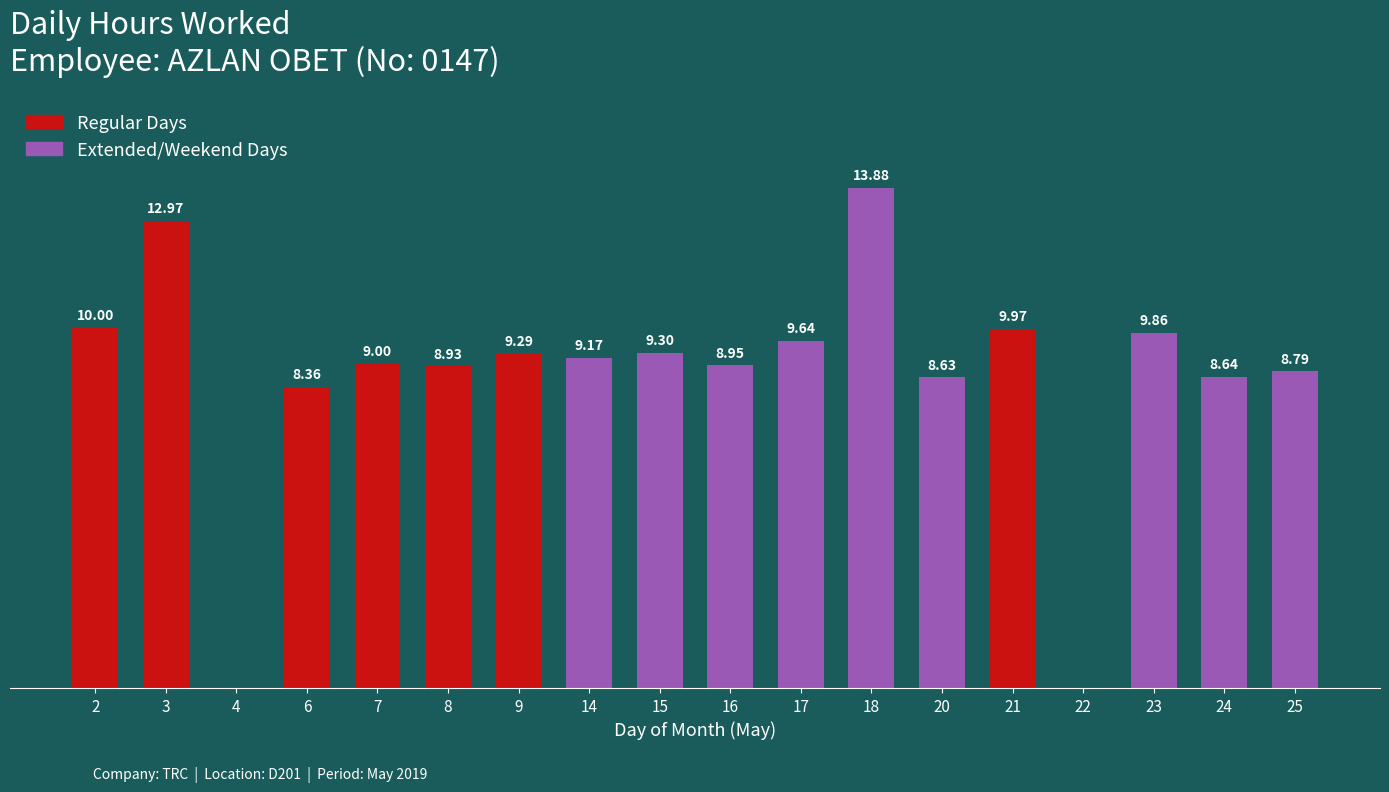

Reading right to left, extract all data points from this chart.

25=8.8	24=8.6	23=9.9	22=0.0	21=10.0	20=8.6	18=13.9	17=9.6	16=8.9	15=9.3	14=9.2	9=9.3	8=8.9	7=9.0	6=8.4	4=0.0	3=13.0	2=10.0